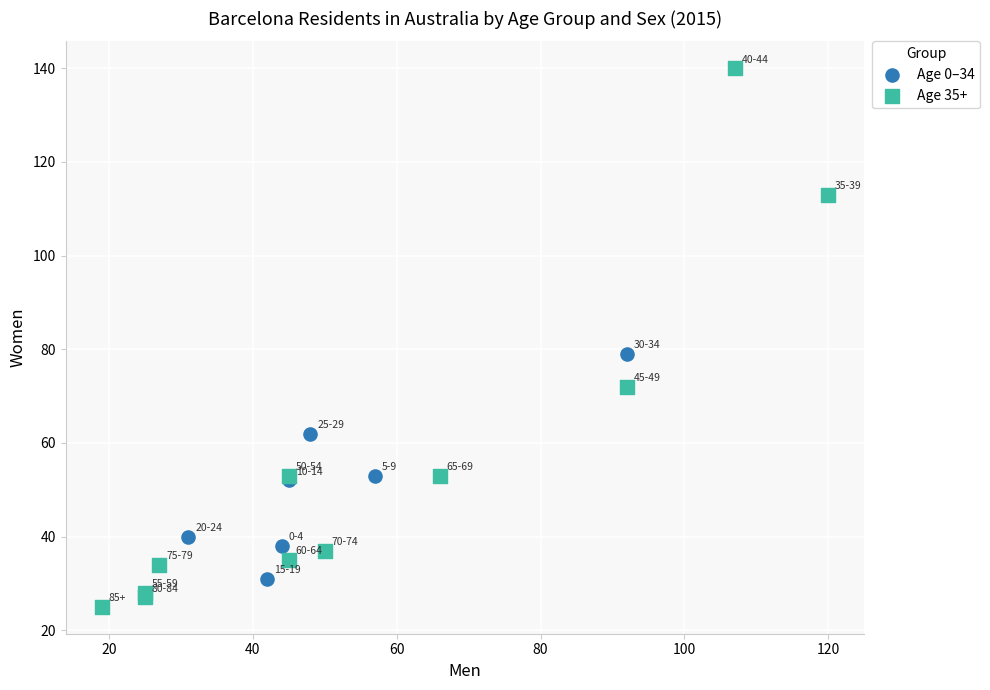

Which series reaches the maximum Y coordinate?

Age 35+